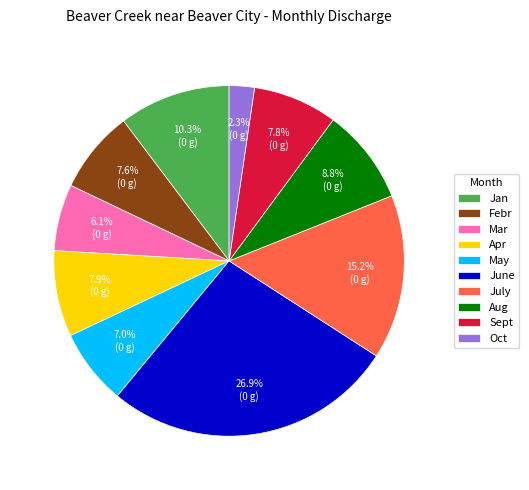

Count the number of slices in the pie.

10